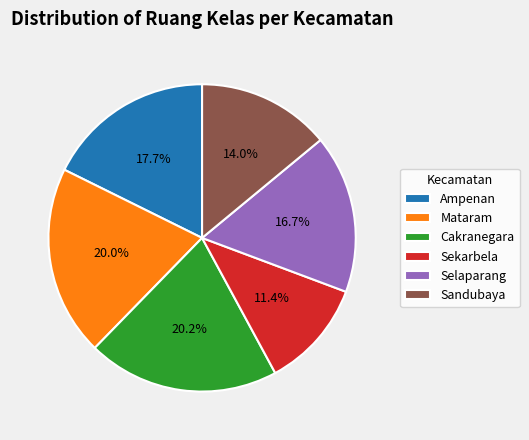

What percentage is NOT represented by Selaparang?

83.3%